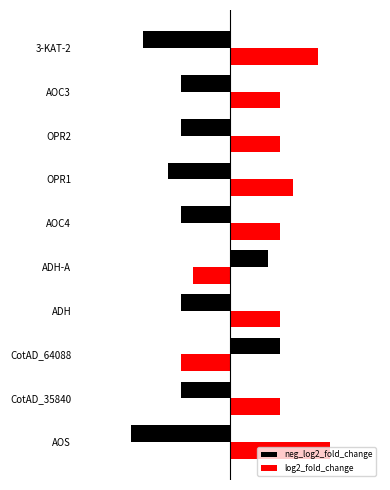

Count the log2_fold_change values in the range 0 to 1.

8